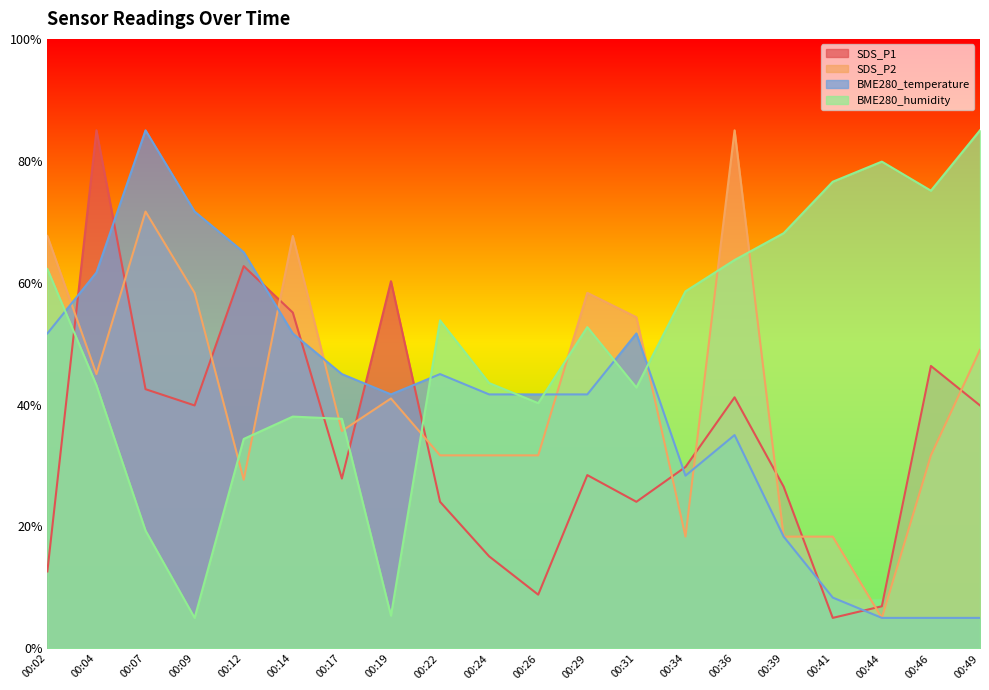

What are all the series names shown in the legend?

SDS_P1, SDS_P2, BME280_temperature, BME280_humidity